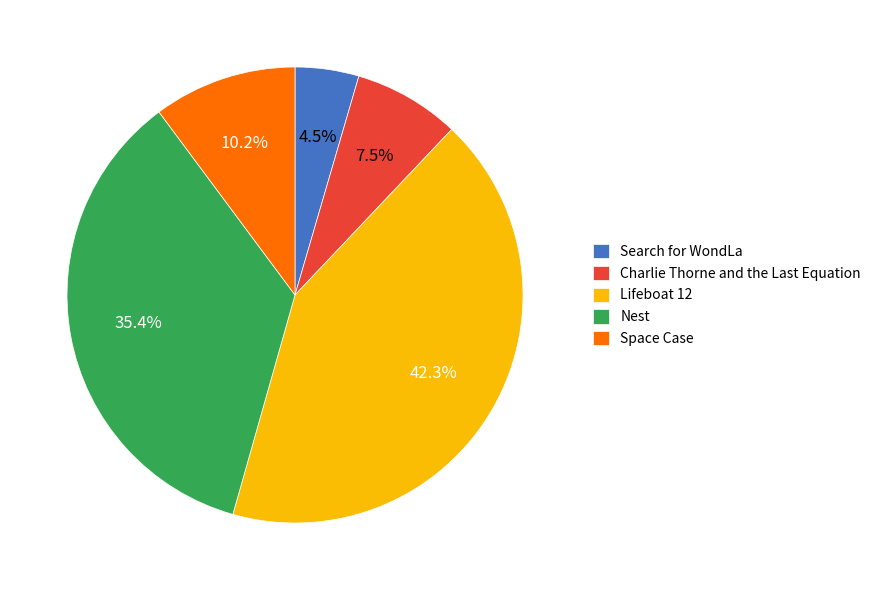

Does Search for WondLa represent more than half of the total?

No